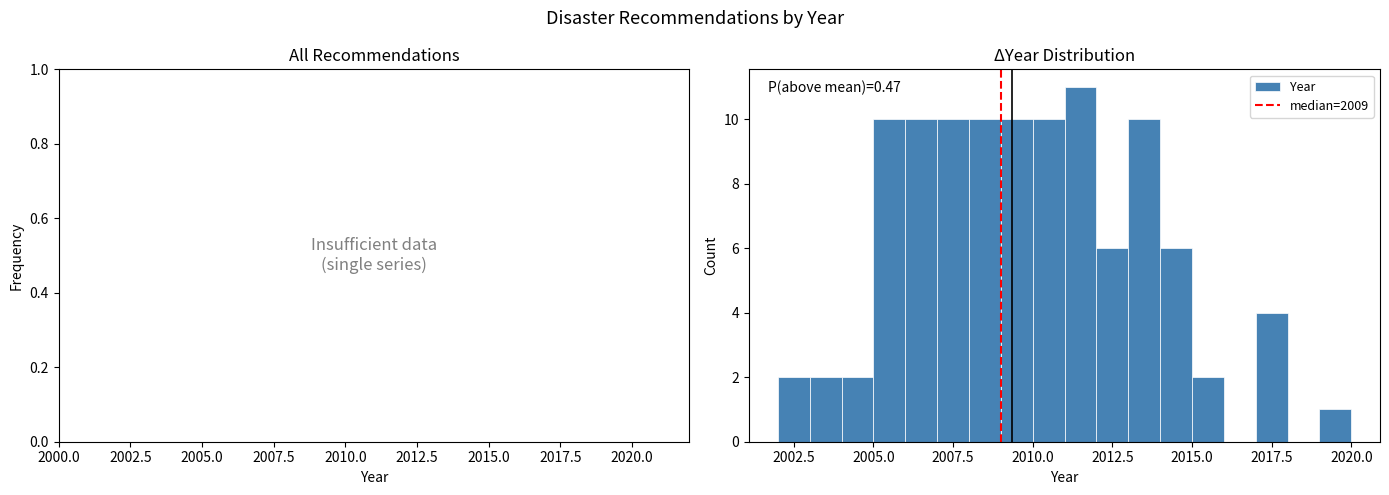

Around what value on the x-axis is the tallest bar? Give the approximate position of its centre, as read against the axis.

2011.5